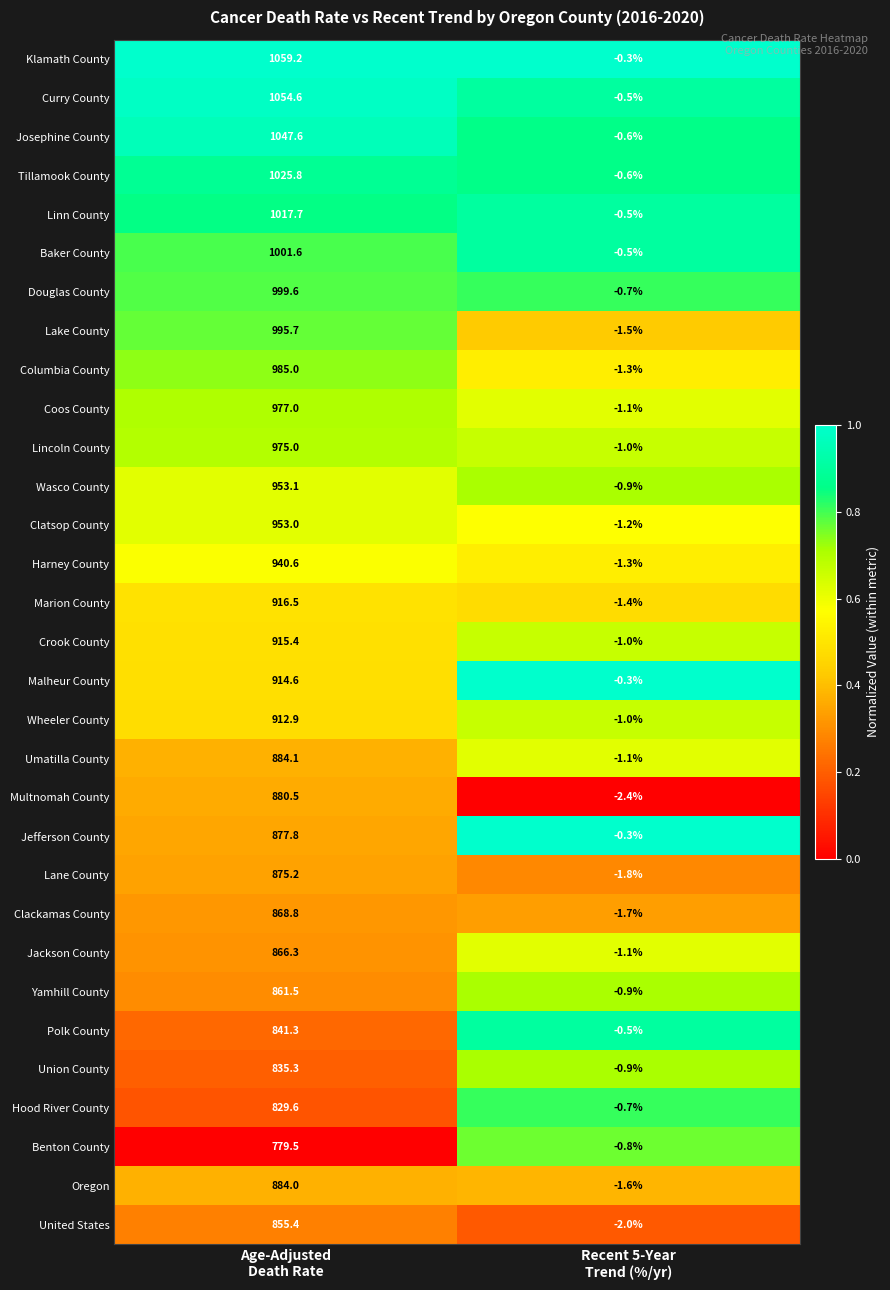

What is the sum of all Umatilla County values?

883.0